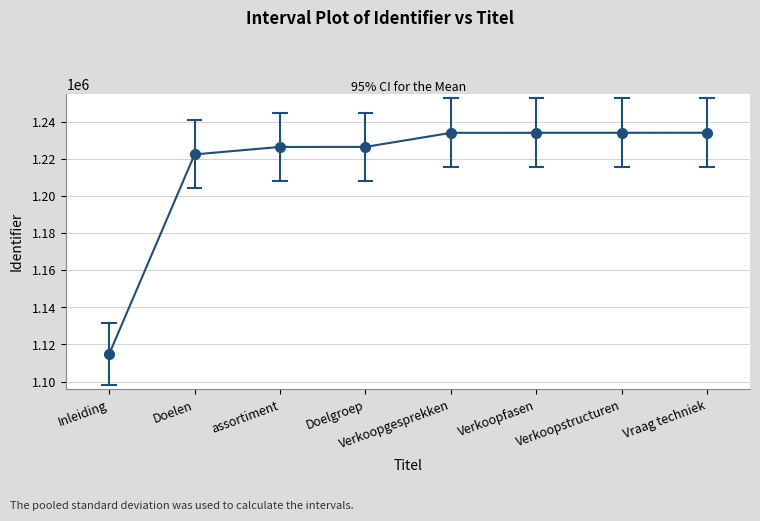

What is the difference between the values at Vraag techniek and Verkoopgesprekken?

41